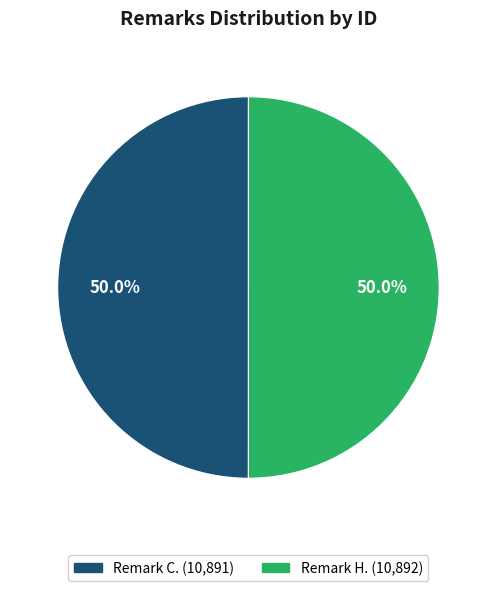

The Remark C. slice represents 38% of the pie. True or false?

False